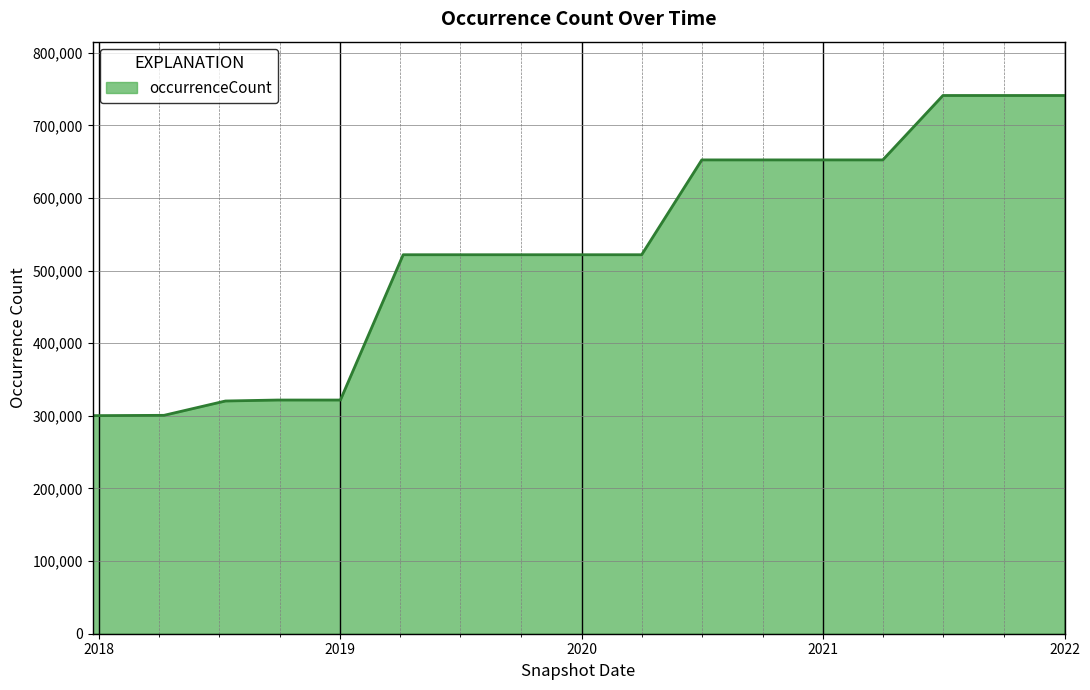

What is the difference between the maximum and minimum values?

440891